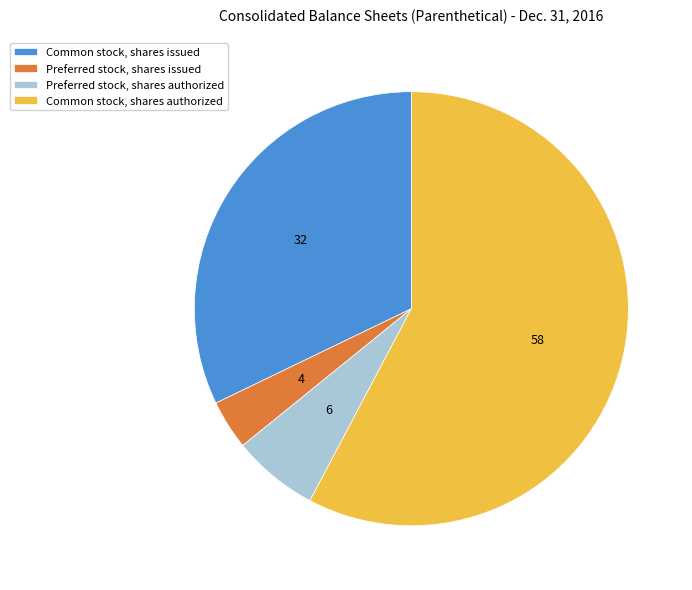

Rank the categories by value from highest to lowest.

Common stock, shares authorized, Common stock, shares issued, Preferred stock, shares authorized, Preferred stock, shares issued